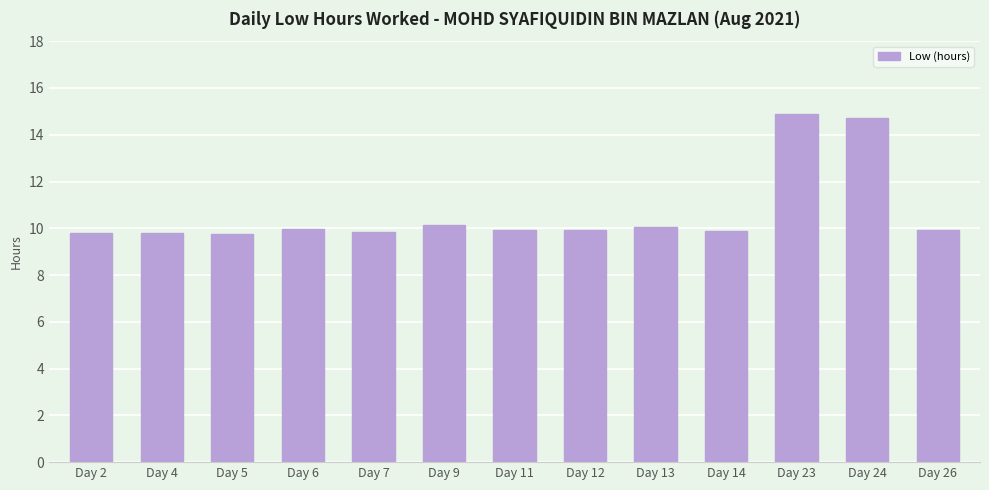

Which has a higher value, Day 11 or Day 24?

Day 24